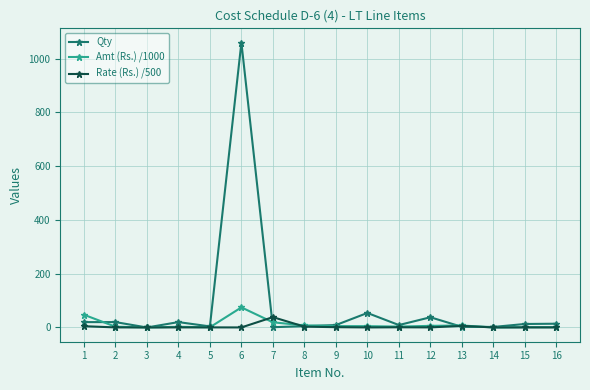

How many values in the Amt (Rs.) /1000 series are below 4?

8